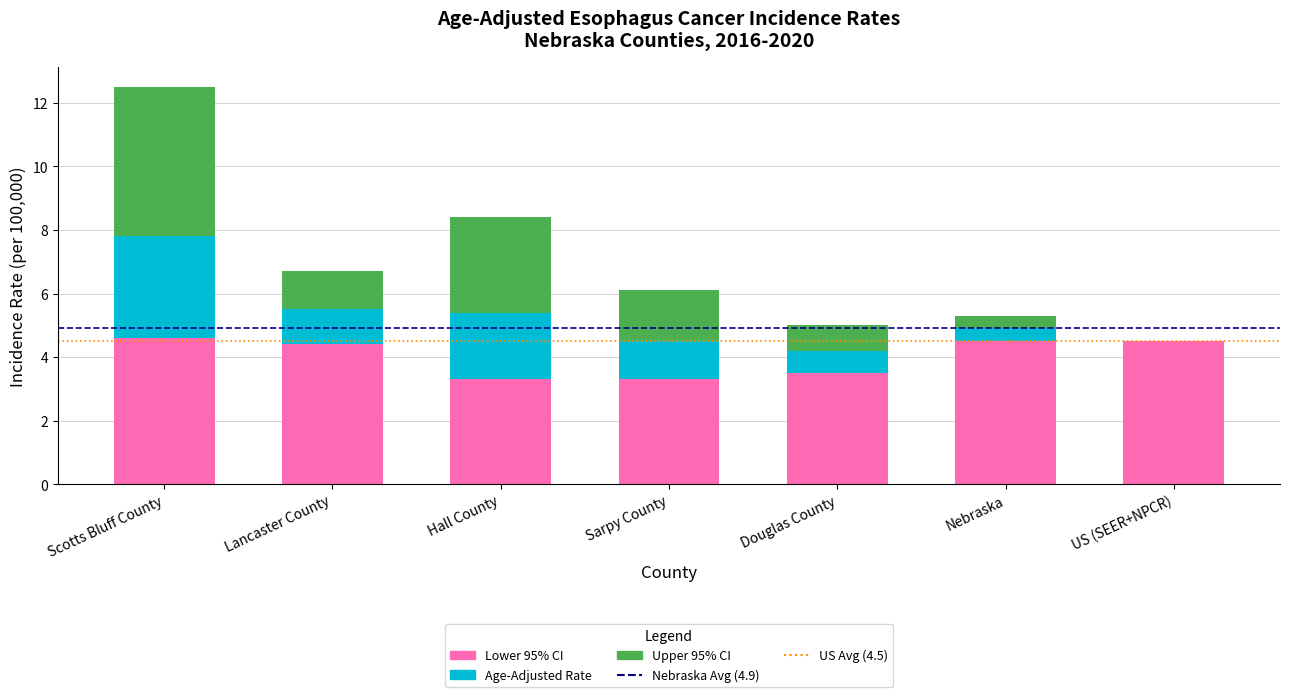

Reading left to right, transcribe the values for Lower 95% CI.

Scotts Bluff County=4.6	Lancaster County=4.4	Hall County=3.3	Sarpy County=3.3	Douglas County=3.5	Nebraska=4.5	US (SEER+NPCR)=4.5